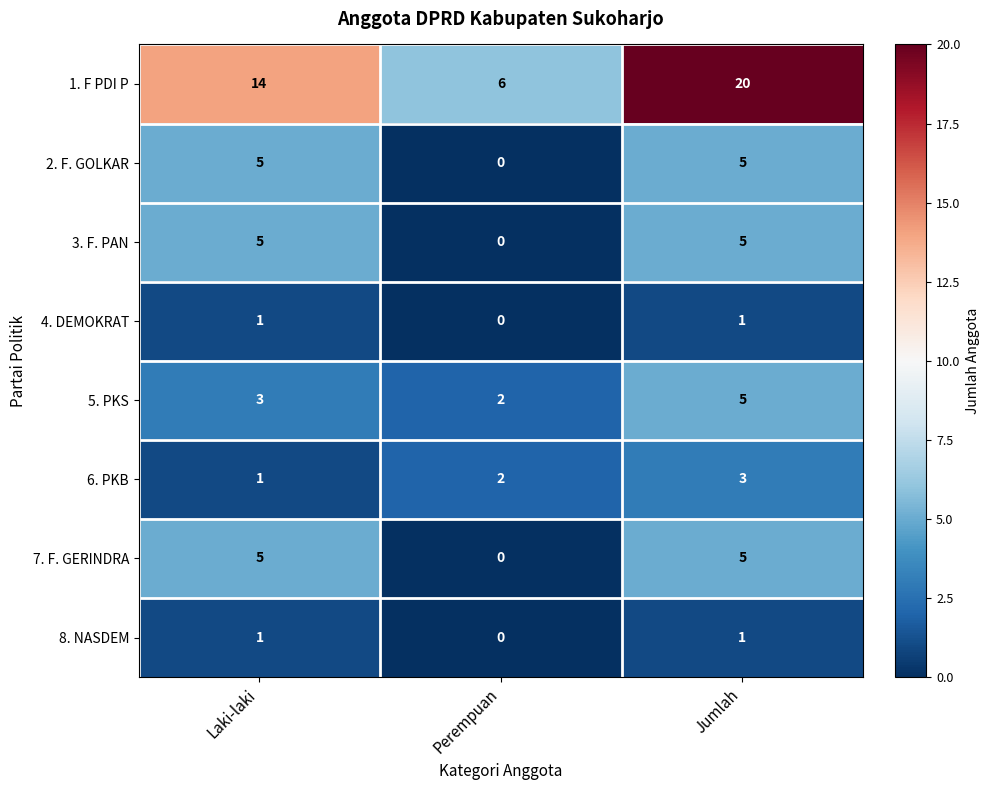

At which category does the chart reach its peak across all series?

Jumlah